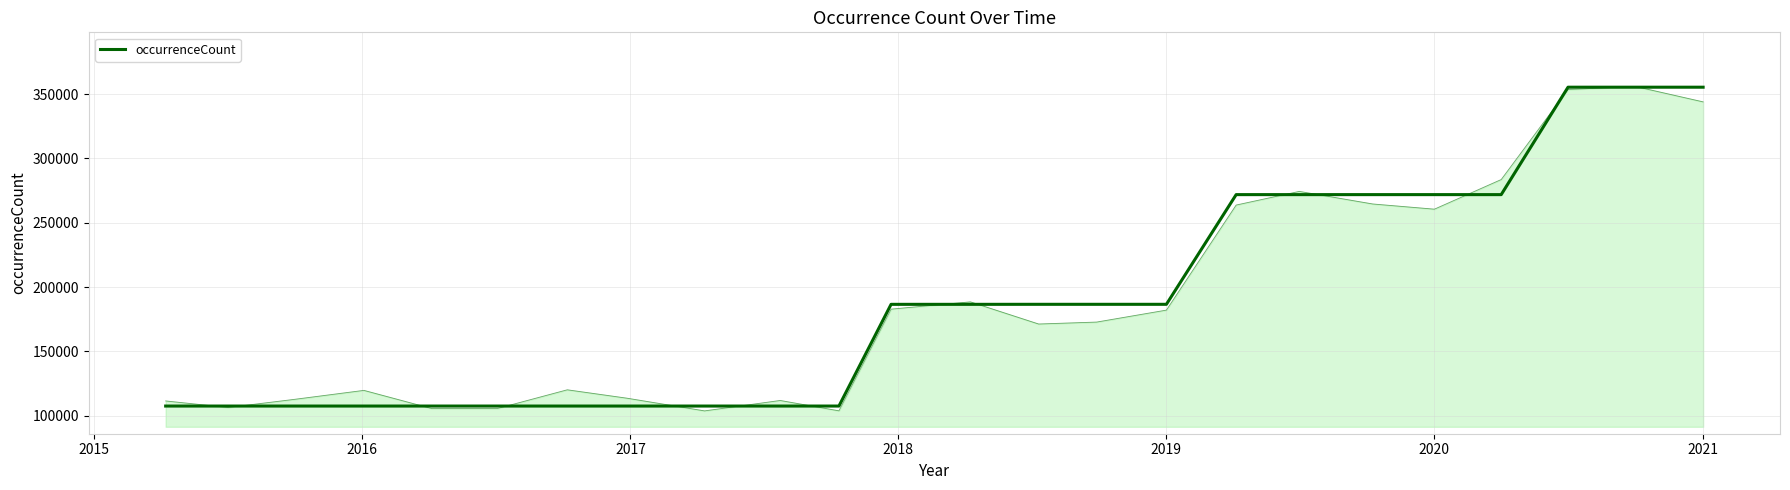

What is the value of the 15th point from the left?

186632